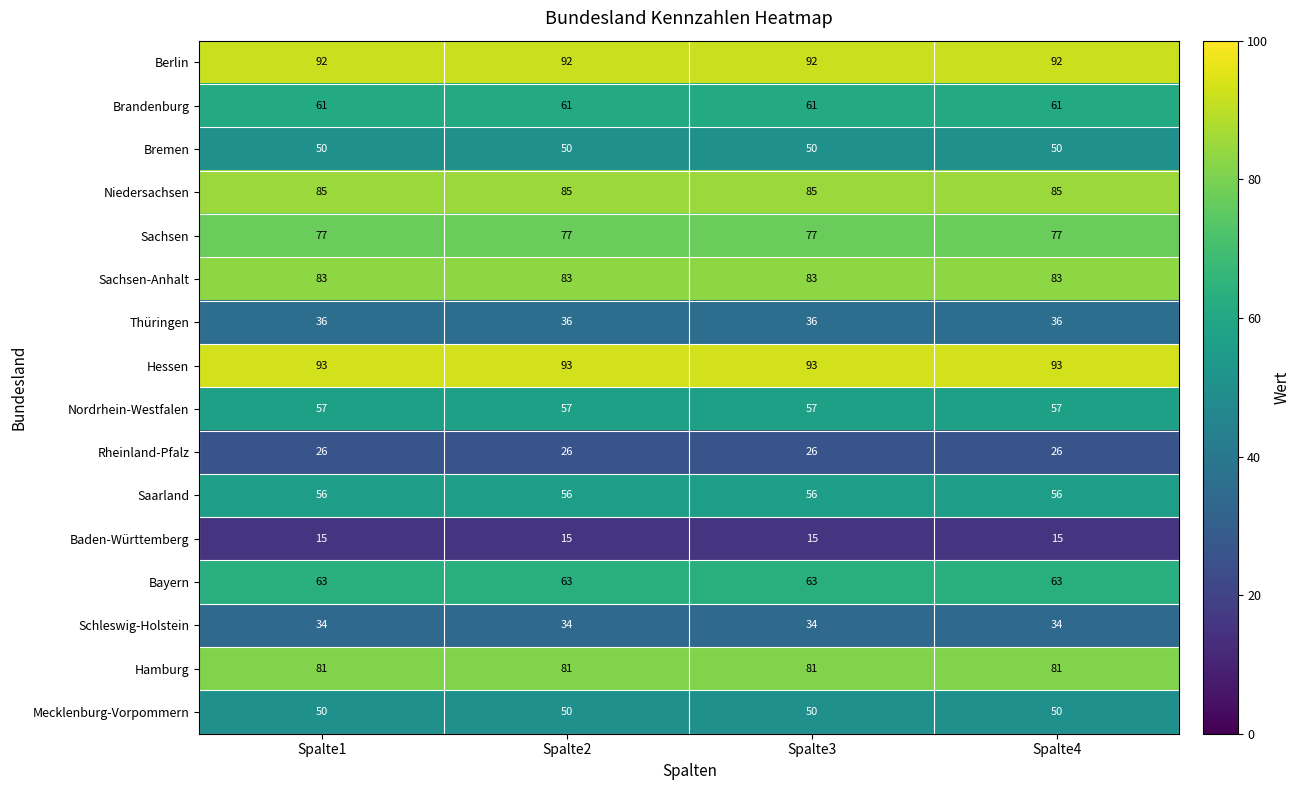

Which series has the largest total across all categories?

Hessen